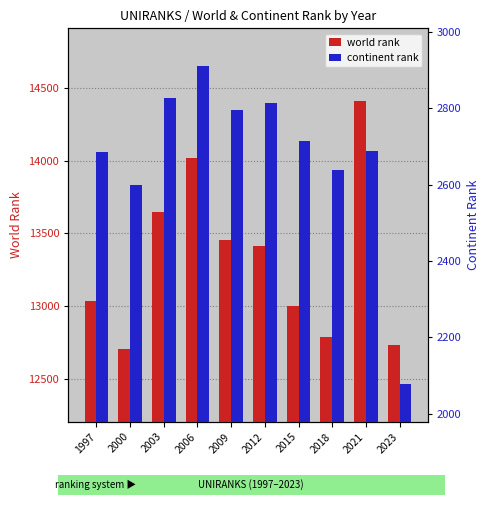

How many data points in continent rank are above 2714?

4